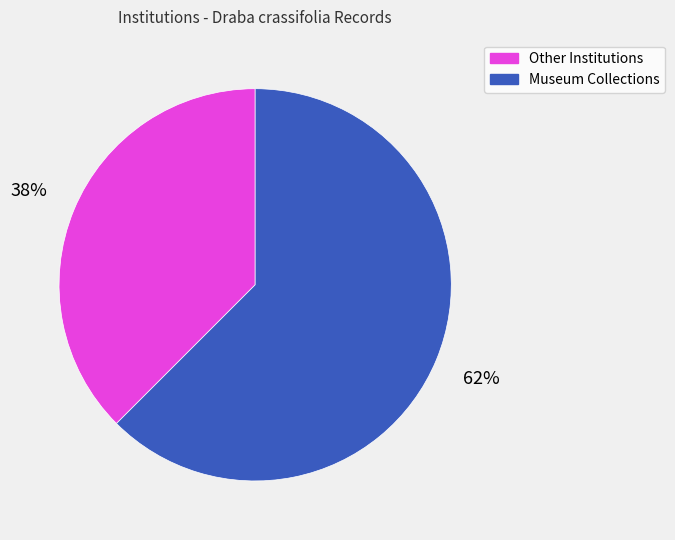

To the nearest percent, what is the combined percentage of Museum Collections and Other Institutions?

100%